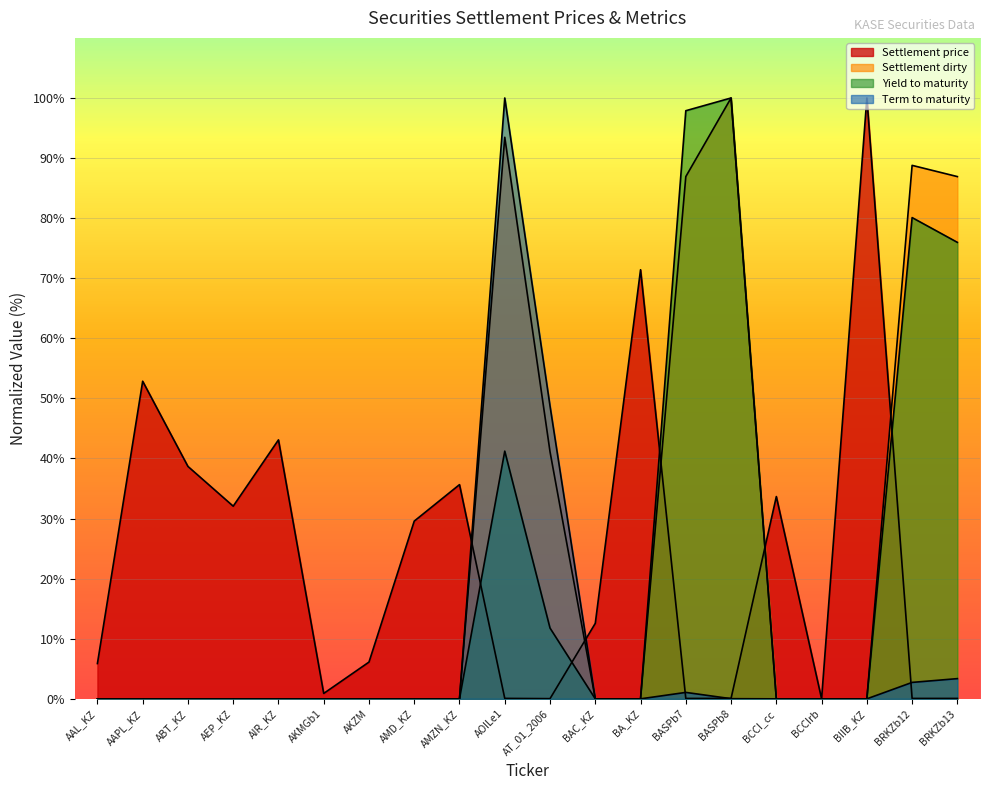

What is the difference between the maximum and minimum values in the Settlement dirty series?

100.0